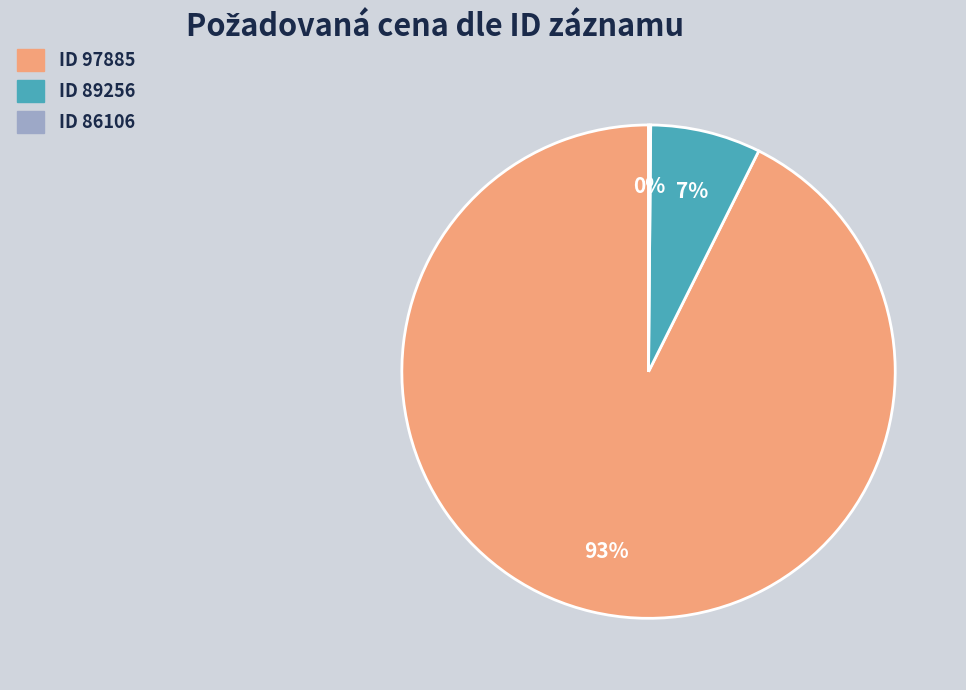

To the nearest percent, what is the average slice percentage?

33%